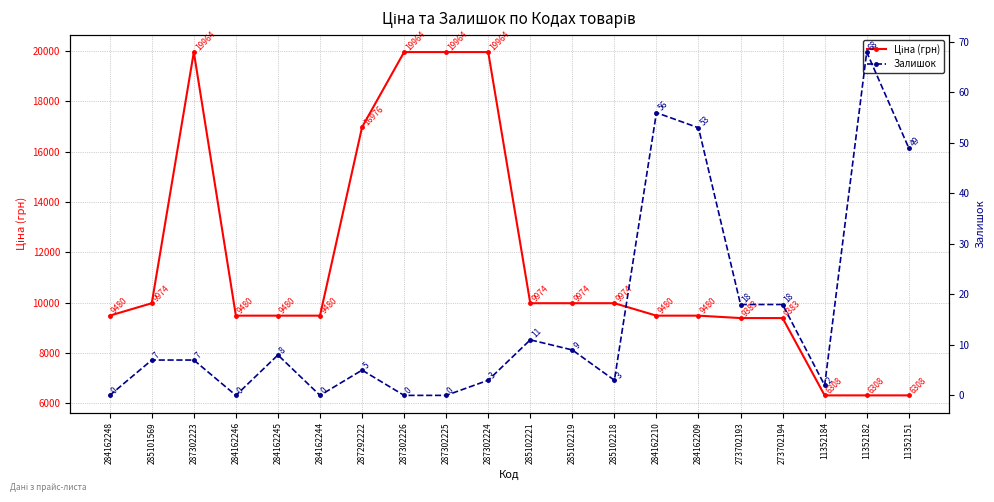

True or false: Ціна (грн) and Залишок cross at least once.

False